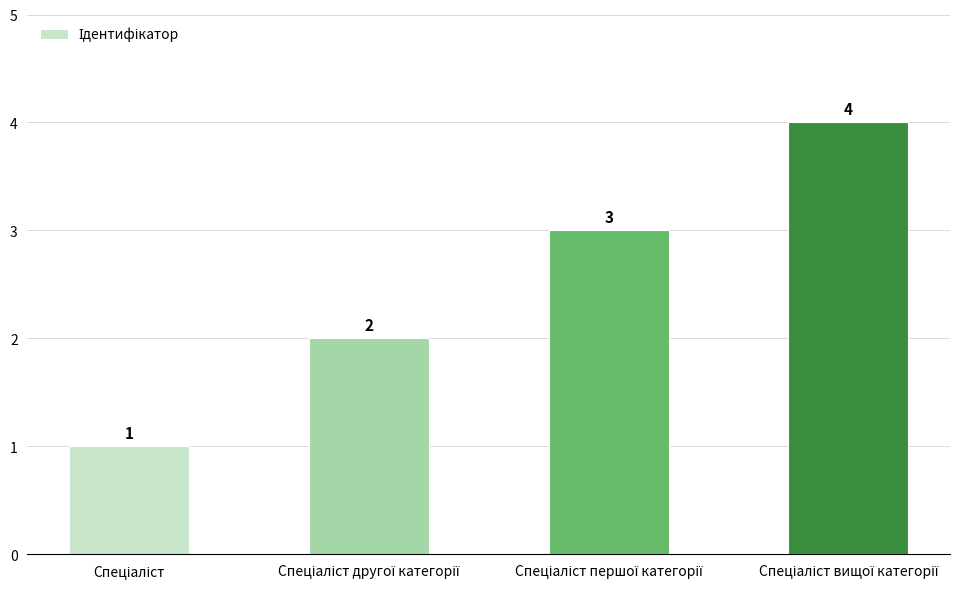

Does the chart contain any negative values?

No